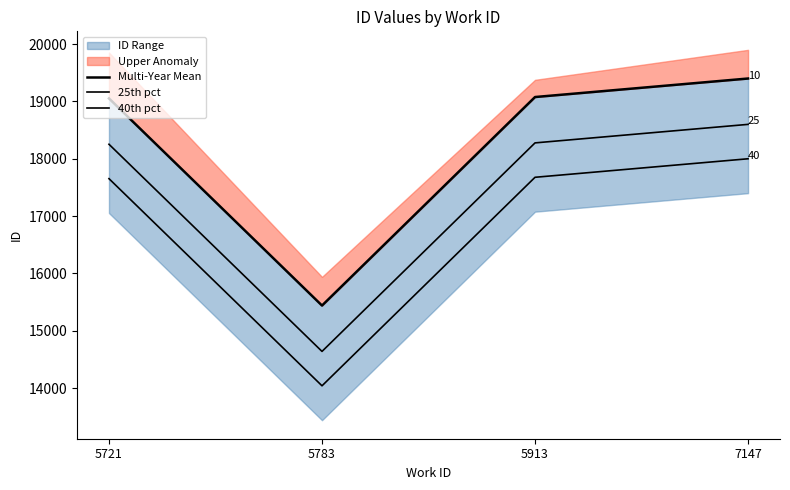

Reading left to right, list all the values displayed in this chart.

Multi-Year Mean: 19053.0	15439.5	19077.0	19400.0
25th pct: 18253.0	14639.5	18277.0	18600.0
40th pct: 17653.0	14039.5	17677.0	18000.0